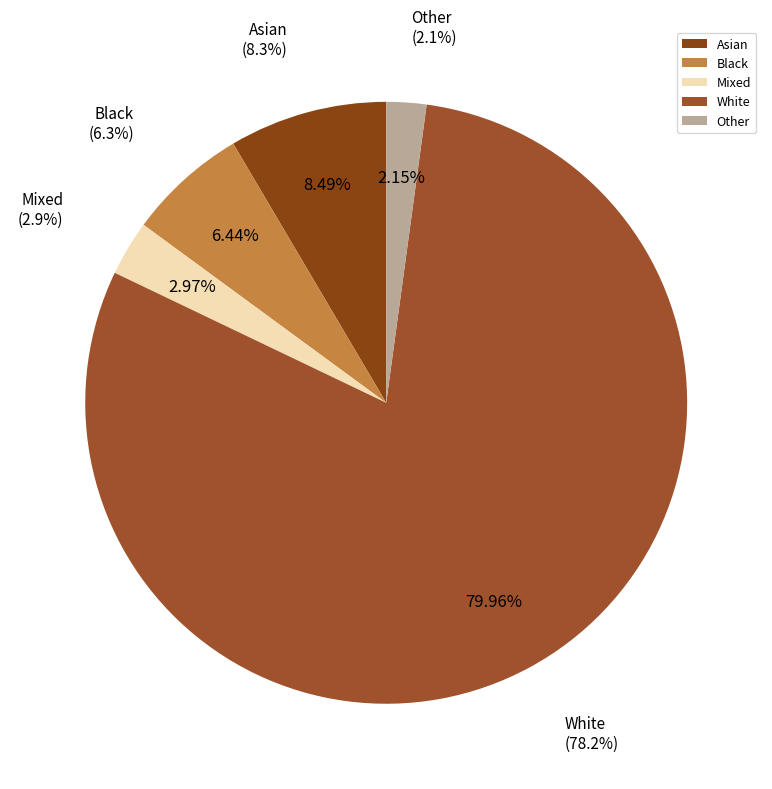

To the nearest percent, what is the difference between the White and Other slice percentages?

78%